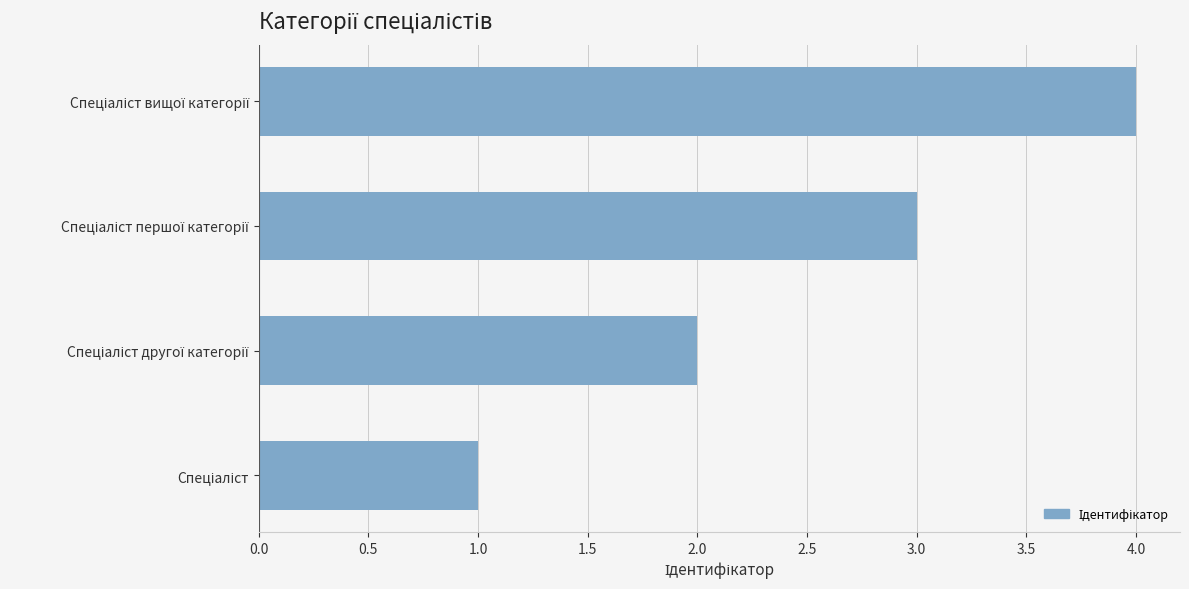

What is the greatest value displayed?

4